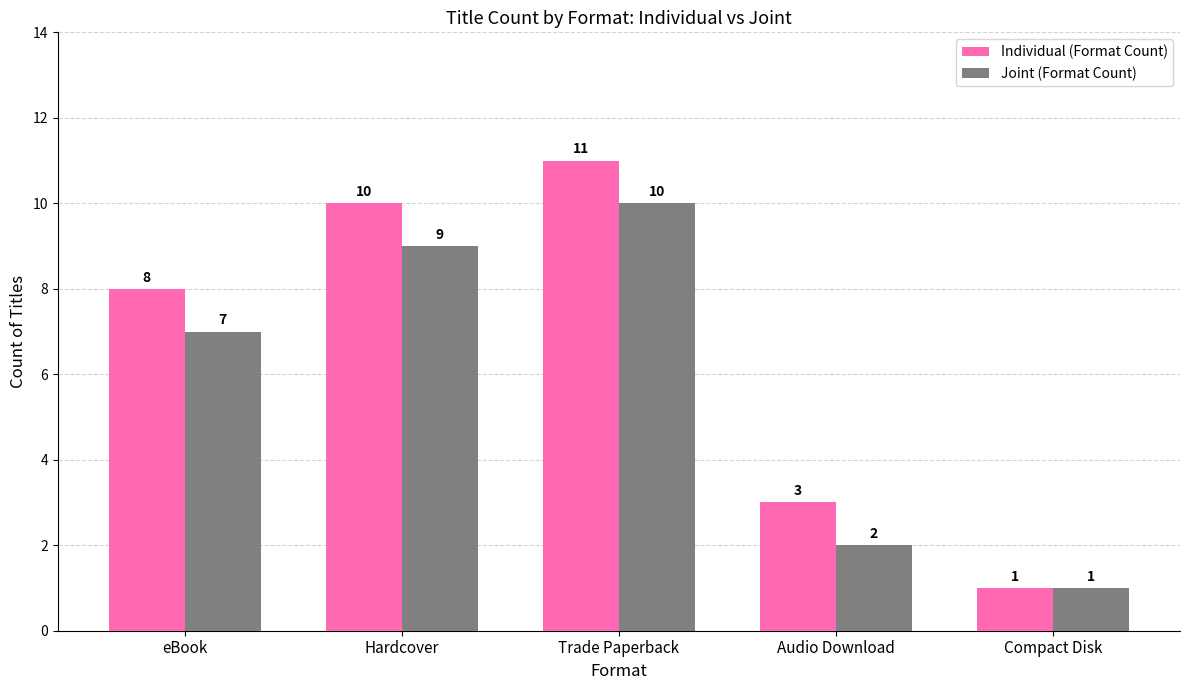

What is the difference between the highest and lowest values at Hardcover?

1